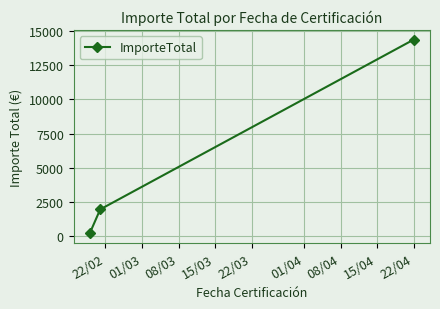

How many lines are shown in the chart?

1